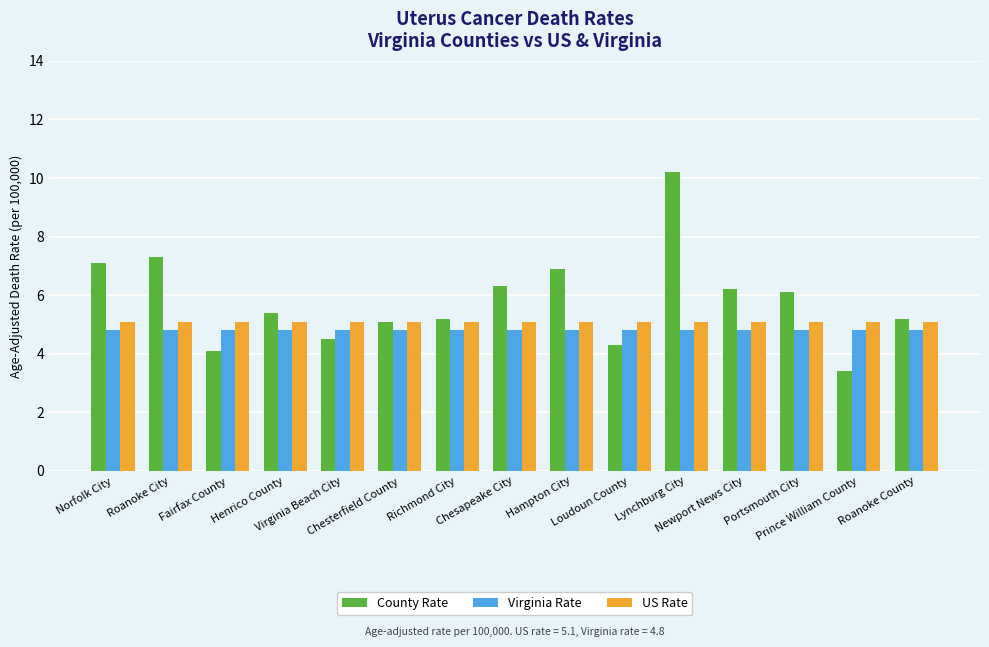

What is the difference between the highest and lowest values at Henrico County?

0.6